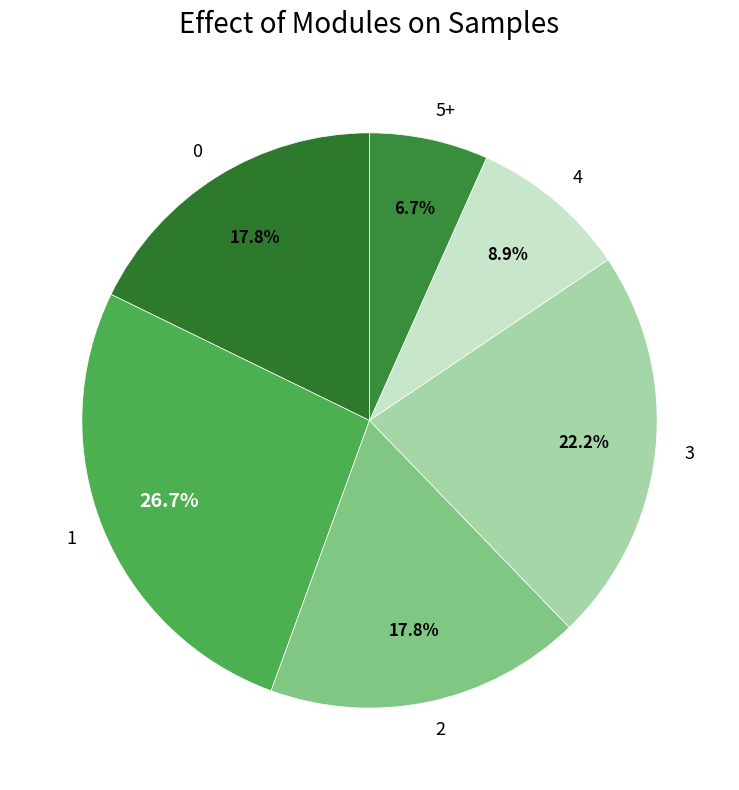

What portion of the pie excludes 5+?

93.3%